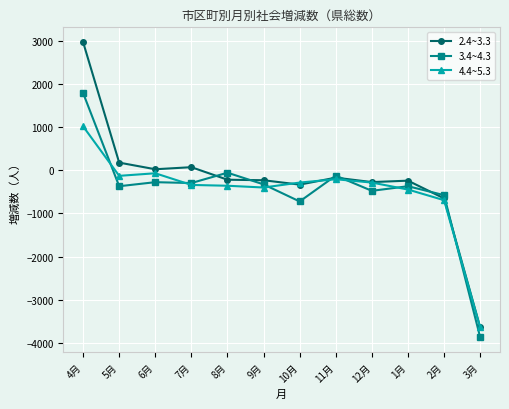

Where do 2.4~3.3 and 3.4~4.3 first cross each other?

7月 and 8月